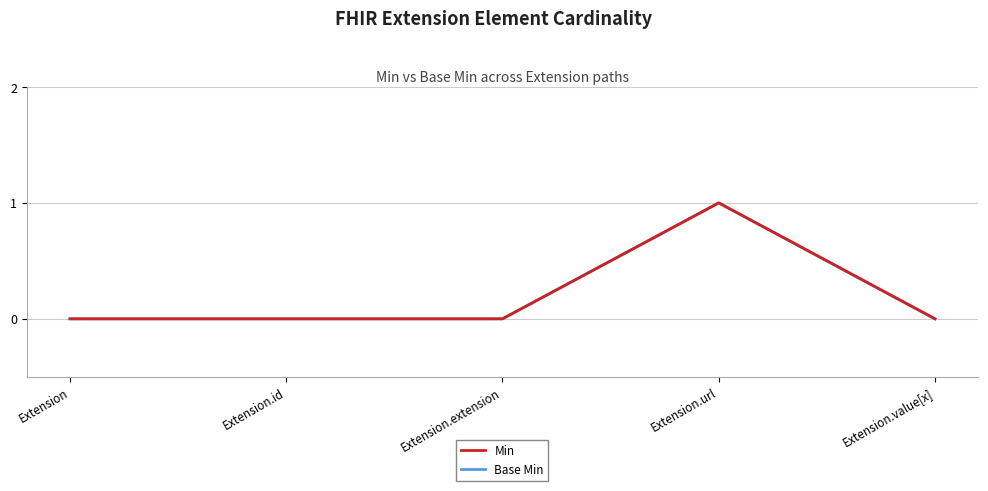

What are all the series names shown in the legend?

Min, Base Min